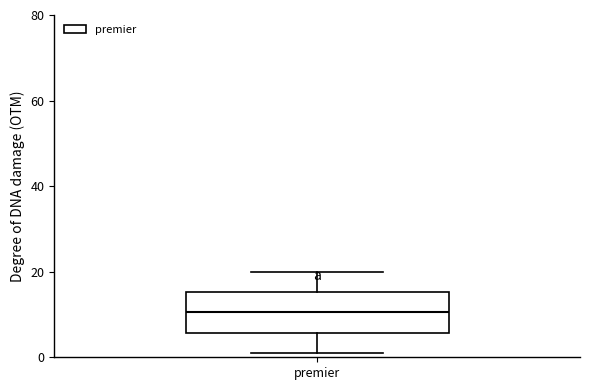

Read this box plot against the y-axis: the position of the median line, the range covered by the box, and the ends of both whiskers. The values are not printed on the chart, so give them approximately, as read against the axis.

median 10, box 6 to 16, whiskers 2 to 20